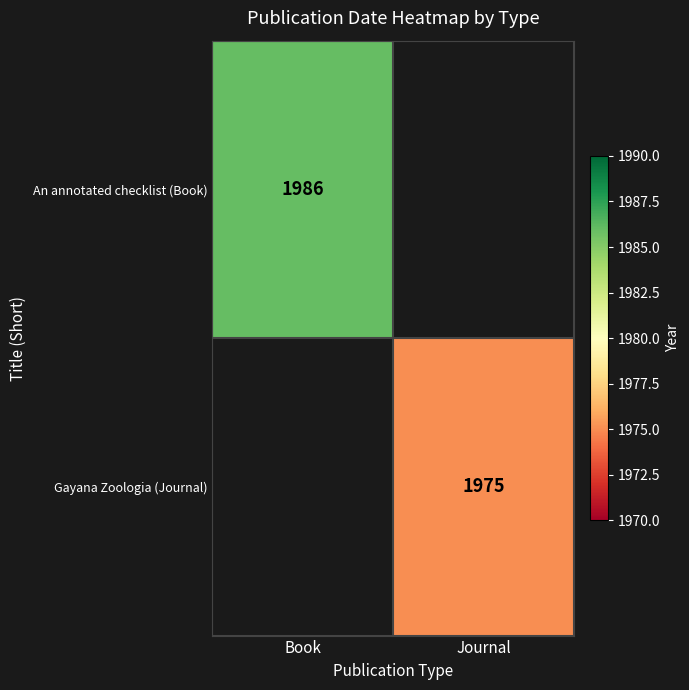

Is it true that Gayana Zoologia (Journal) equals 2911 at Journal?

False